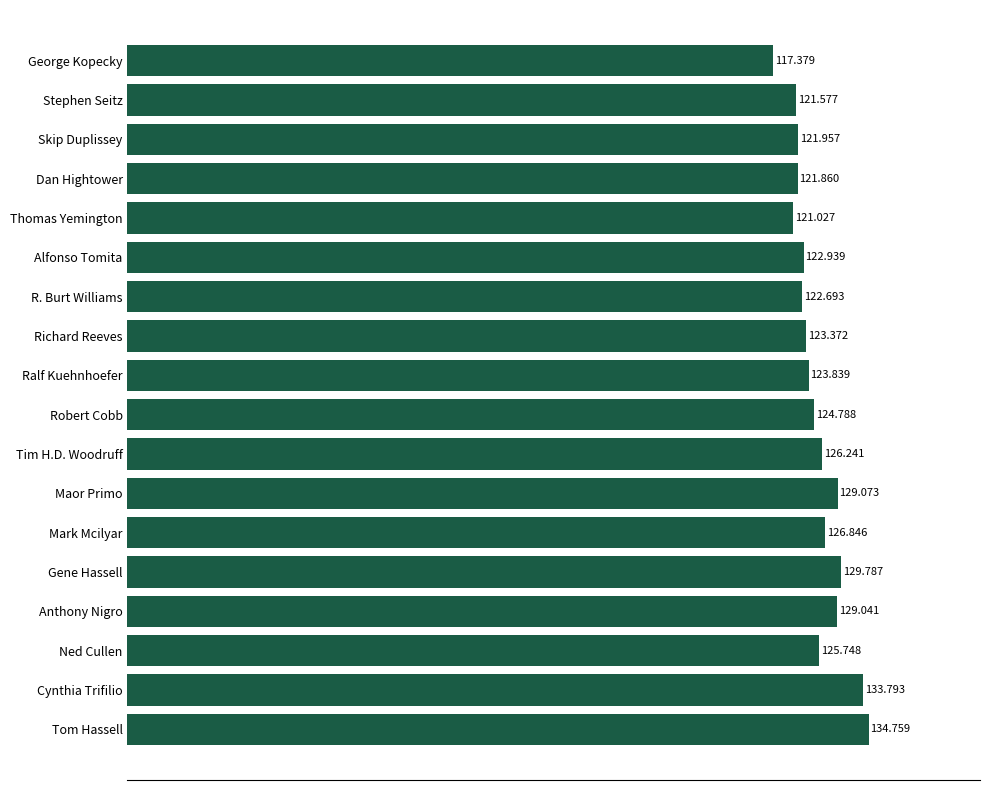

What is the minimum value shown in the chart?

117.4